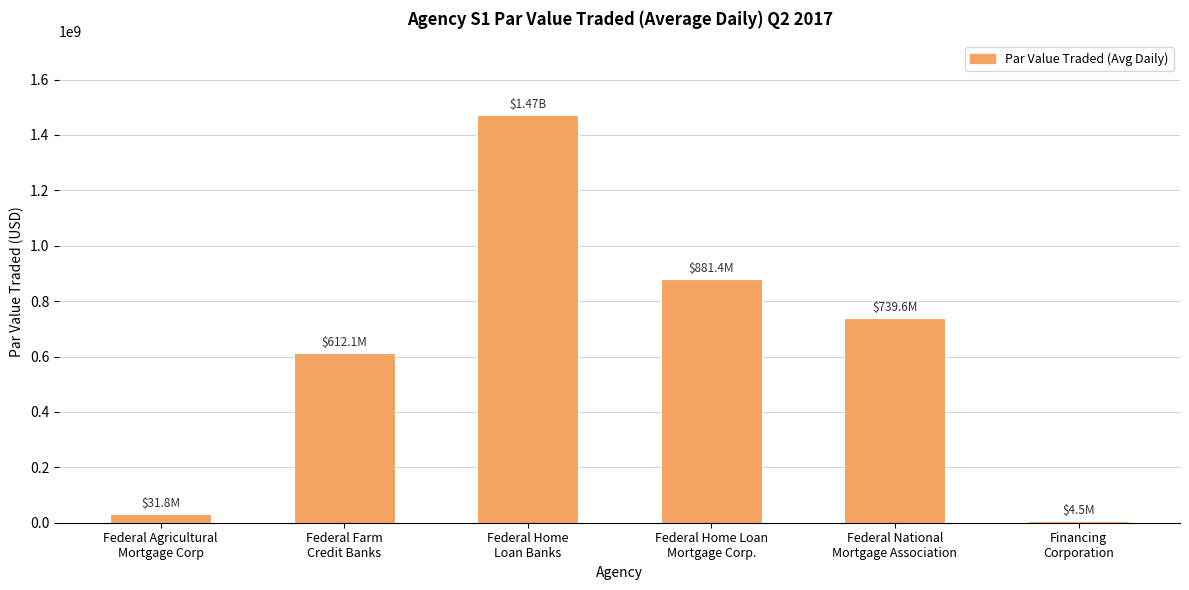

Reading left to right, what are all the values shown in this chart?

Federal Agricultural
Mortgage Corp=31753587.3	Federal Farm
Credit Banks=612072111.1	Federal Home
Loan Banks=1473524788.7	Federal Home Loan
Mortgage Corp.=881376144.8	Federal National
Mortgage Association=739589655.2	Financing
Corporation=4520603.2